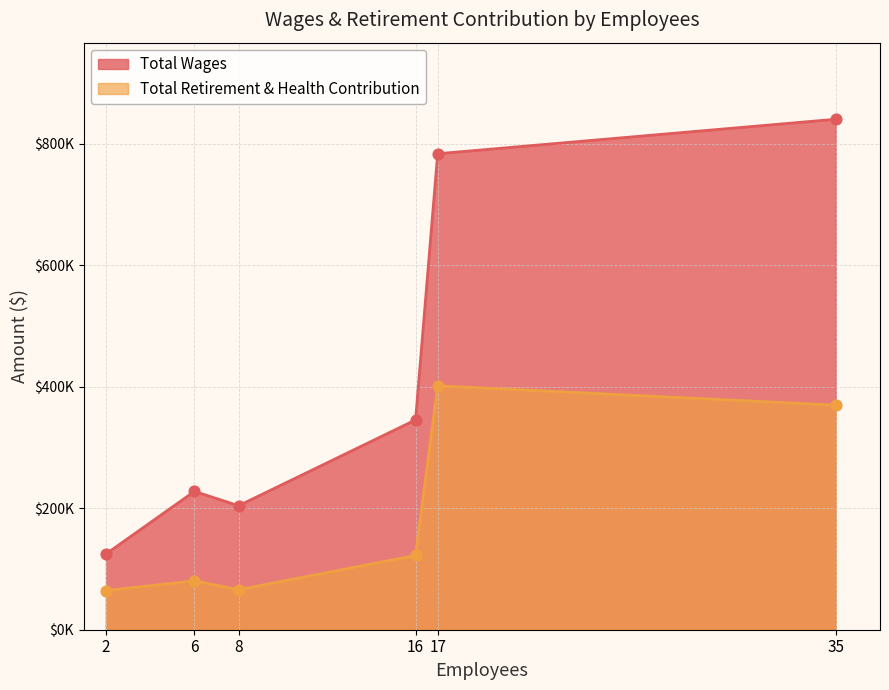

Is the value of Total Retirement & Health Contribution at 16 greater than the value of Total Wages at 17?

No